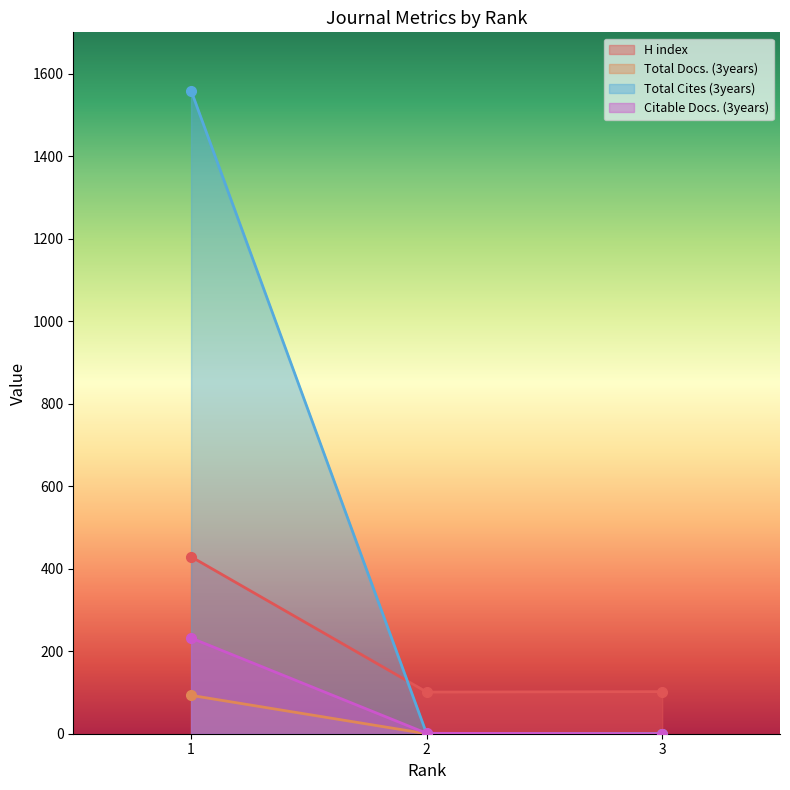

What is the difference between the H index values at 2 and 1?

328